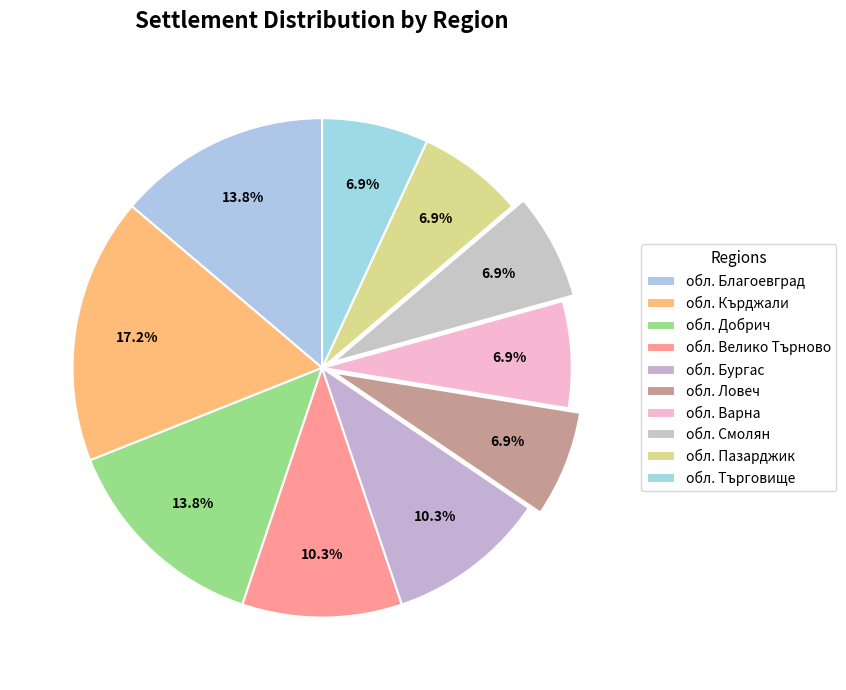

Which category has the smallest portion of the pie?

обл. Смолян